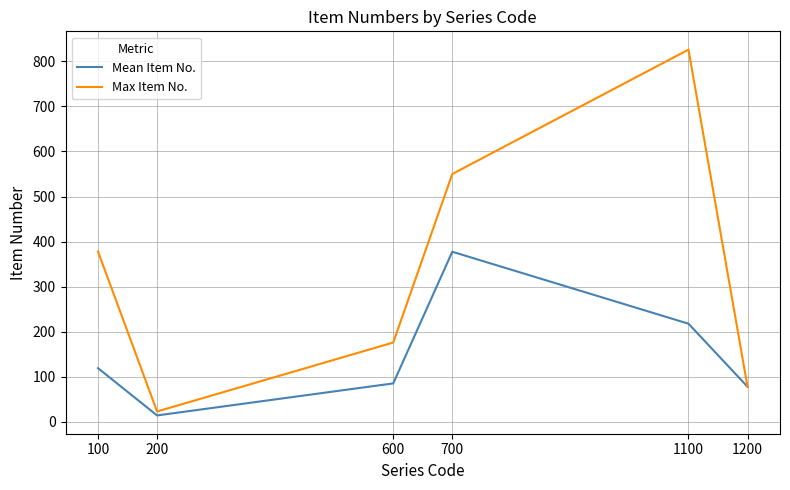

What is the difference between the maximum and minimum values in the Max Item No. series?

803.0